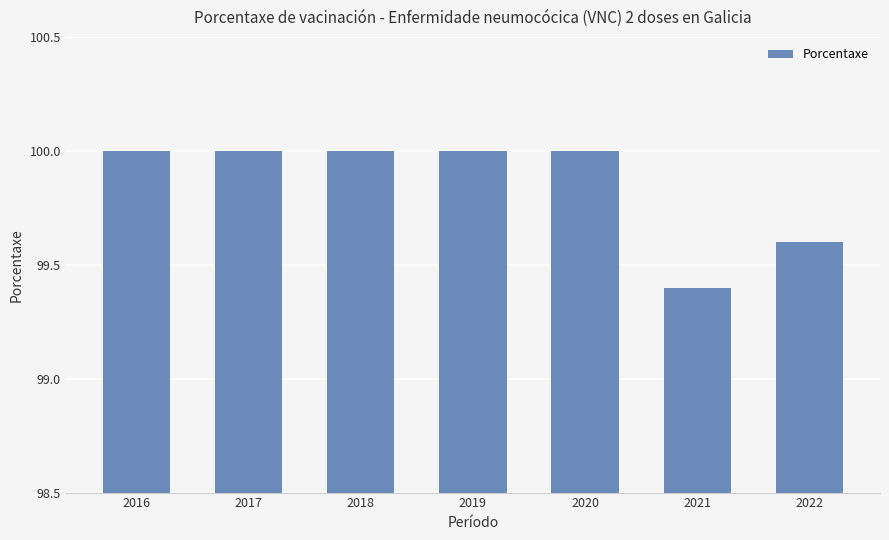

Which label corresponds to the smallest value in the chart?

2021